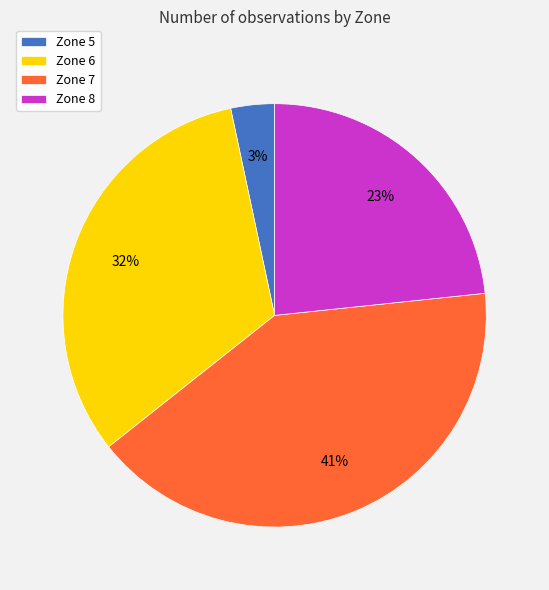

To the nearest percent, what percentage of the pie is Zone 6?

32%